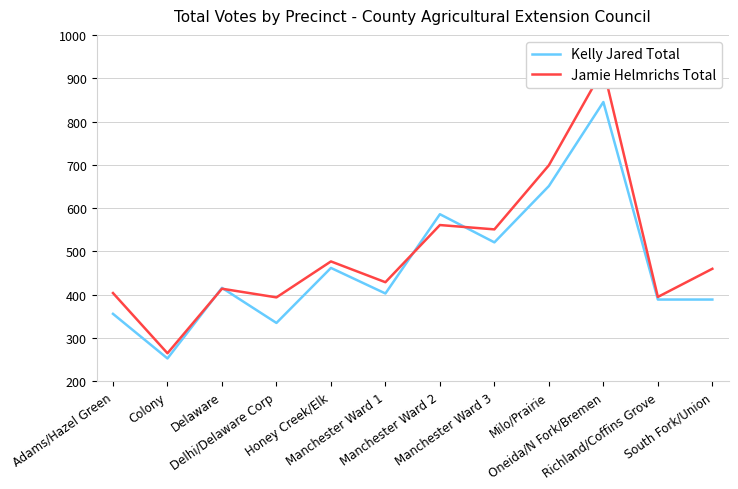

What is the label of the 5th point from the left?

Honey Creek/Elk